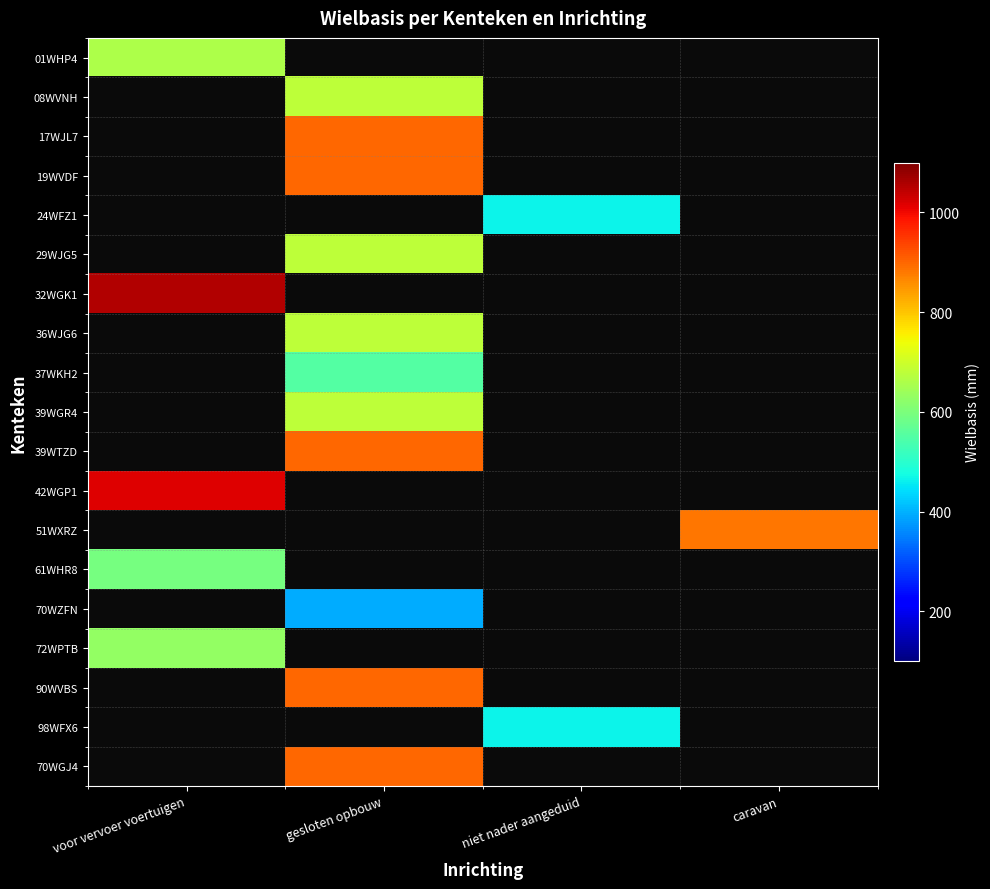

Is the value of 24WFZ1 at gesloten opbouw greater than the value of 90WVBS at gesloten opbouw?

No